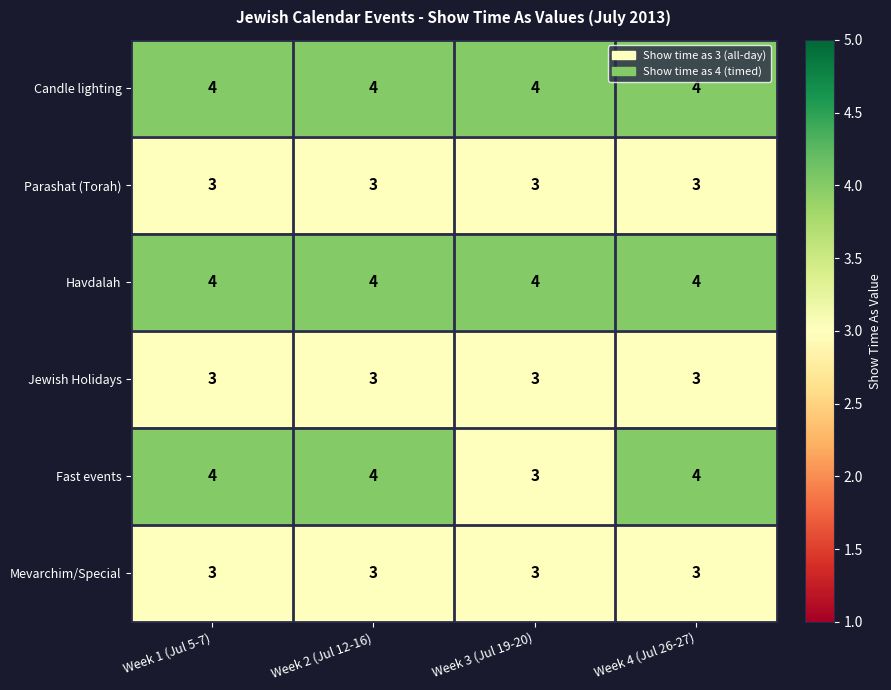

Reading left to right, list all the values displayed in this chart.

Candle lighting: Week 1 (Jul 5-7)=4	Week 2 (Jul 12-16)=4	Week 3 (Jul 19-20)=4	Week 4 (Jul 26-27)=4
Parashat (Torah): Week 1 (Jul 5-7)=3	Week 2 (Jul 12-16)=3	Week 3 (Jul 19-20)=3	Week 4 (Jul 26-27)=3
Havdalah: Week 1 (Jul 5-7)=4	Week 2 (Jul 12-16)=4	Week 3 (Jul 19-20)=4	Week 4 (Jul 26-27)=4
Jewish Holidays: Week 1 (Jul 5-7)=3	Week 2 (Jul 12-16)=3	Week 3 (Jul 19-20)=3	Week 4 (Jul 26-27)=3
Fast events: Week 1 (Jul 5-7)=4	Week 2 (Jul 12-16)=4	Week 3 (Jul 19-20)=3	Week 4 (Jul 26-27)=4
Mevarchim/Special: Week 1 (Jul 5-7)=3	Week 2 (Jul 12-16)=3	Week 3 (Jul 19-20)=3	Week 4 (Jul 26-27)=3